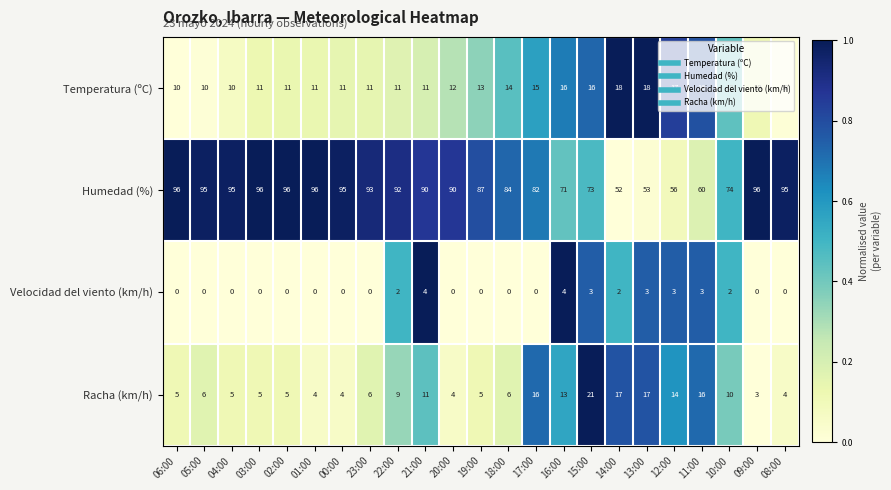

What is the difference between the second highest and minimum values in the Racha (km/h) series?

14